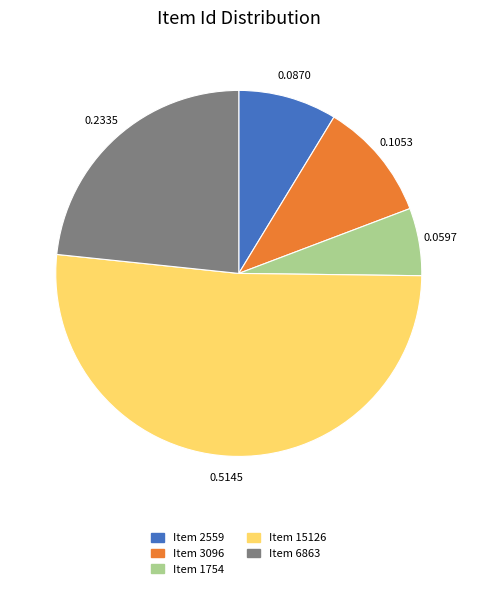

Is the sum of Item 6863 and Item 1754 greater than half?

No